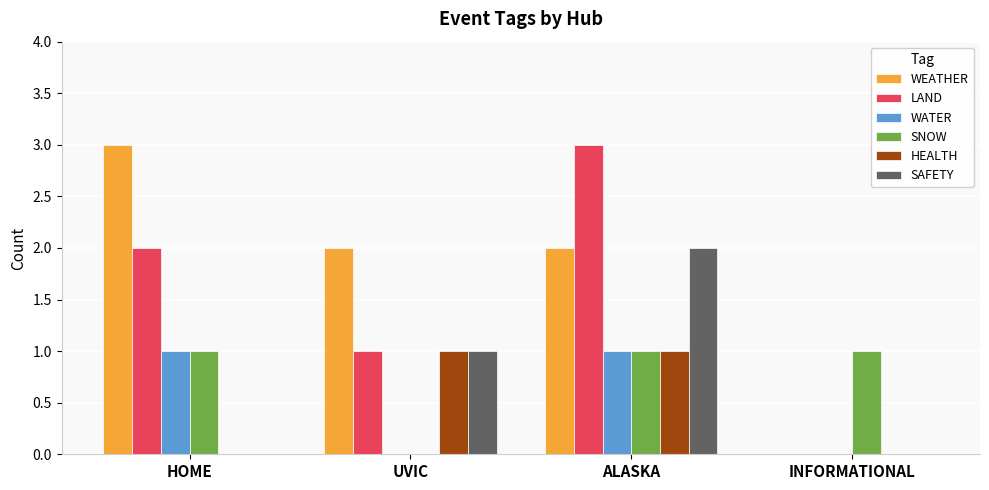

What is the maximum value shown in the chart?

3